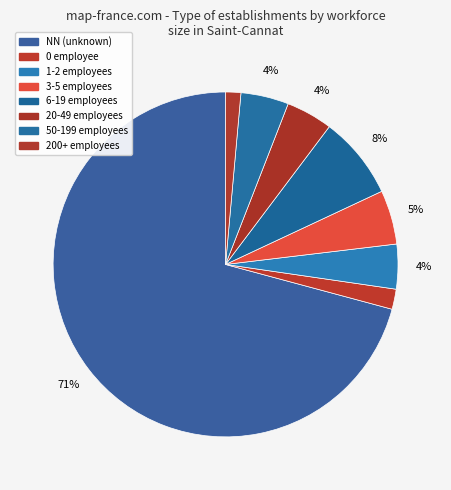

How many segments does this pie chart have?

8